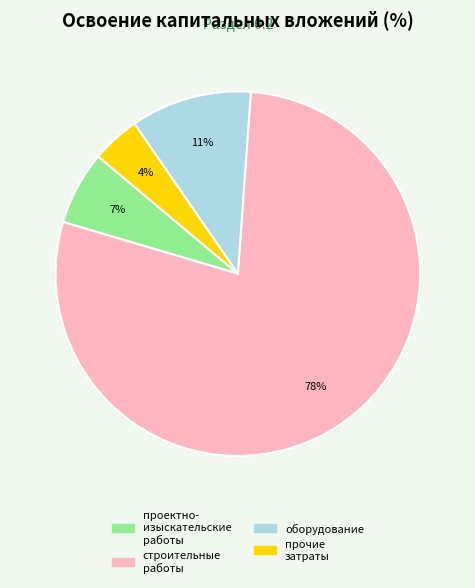

To the nearest percent, what is the difference between the largest and smallest slice percentages?

74%